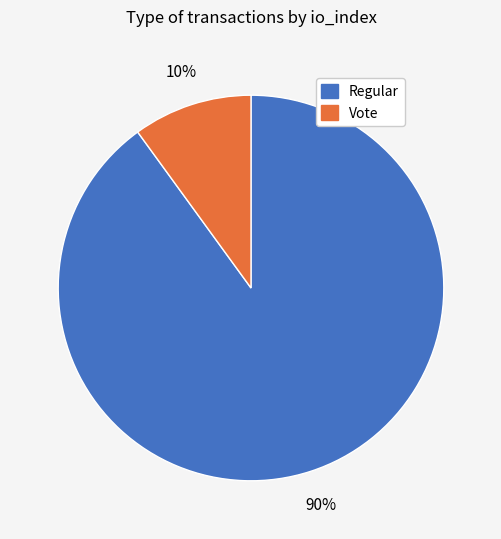

The Vote slice represents 10% of the pie. True or false?

True